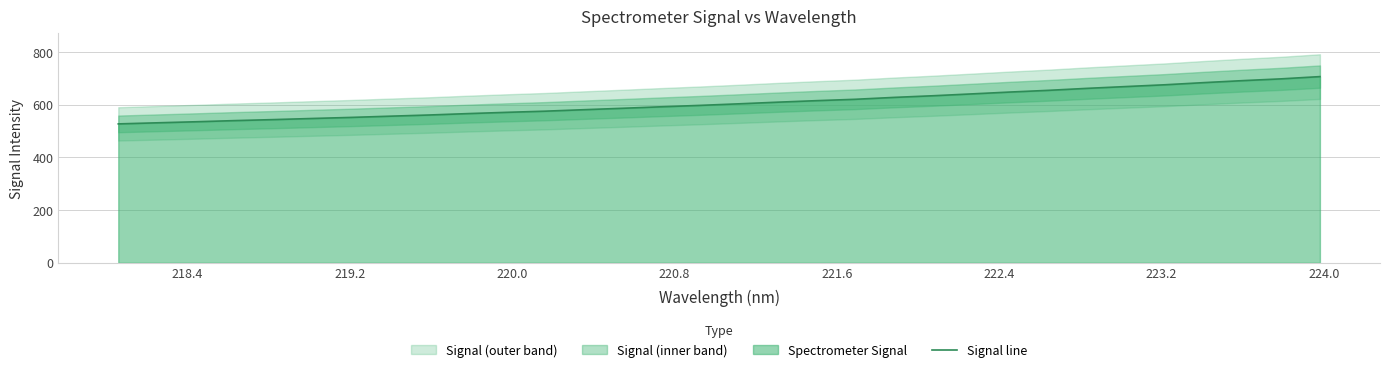

What is the minimum value for Signal line?

527.0